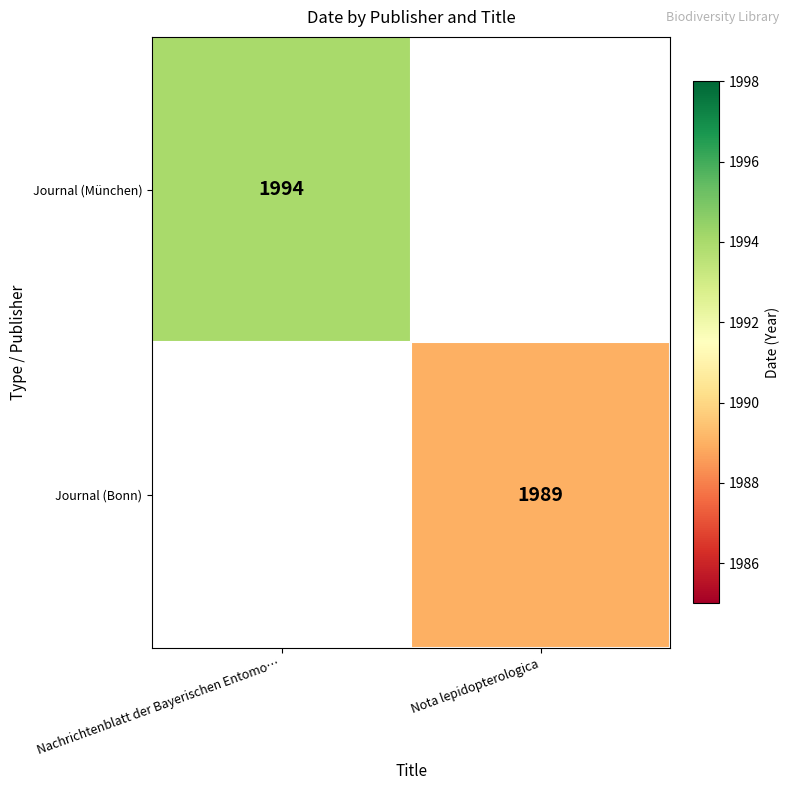

The value of Journal (Bonn) at Nota lepidopterologica is 3371.1. True or false?

False